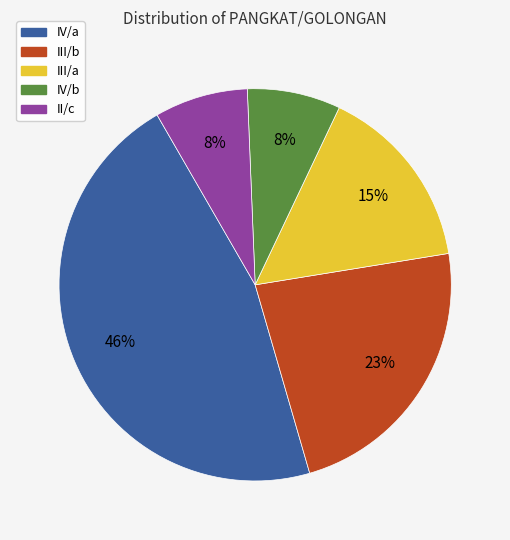

To the nearest percent, what is the difference between the IV/b and III/b slice percentages?

15%